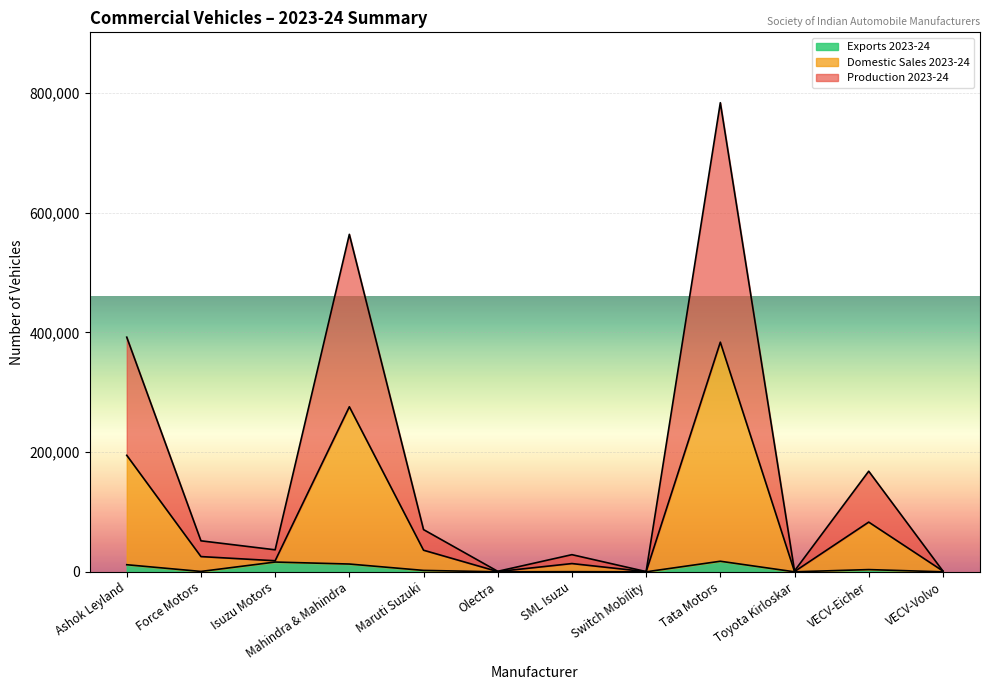

Reading left to right, list all the values displayed in this chart.

Production 2023-24: Ashok Leyland=392126	Force Motors=51813	Isuzu Motors=36788	Mahindra & Mahindra=563967	Maruti Suzuki=70551	Olectra=858	SML Isuzu=28665	Switch Mobility=392	Tata Motors=783955	Toyota Kirloskar=1551	VECV-Eicher=168138	VECV-Volvo=1319
Domestic Sales 2023-24: Ashok Leyland=194685	Force Motors=25469	Isuzu Motors=18503	Mahindra & Mahindra=275821	Maruti Suzuki=36118	Olectra=429	SML Isuzu=13797	Switch Mobility=235	Tata Motors=383777	Toyota Kirloskar=453	VECV-Eicher=83088	VECV-Volvo=1319
Exports 2023-24: Ashok Leyland=11853	Force Motors=634	Isuzu Motors=16329	Mahindra & Mahindra=13011	Maruti Suzuki=2355	Olectra=0	SML Isuzu=236	Switch Mobility=0	Tata Motors=17677	Toyota Kirloskar=0	VECV-Eicher=3721	VECV-Volvo=0